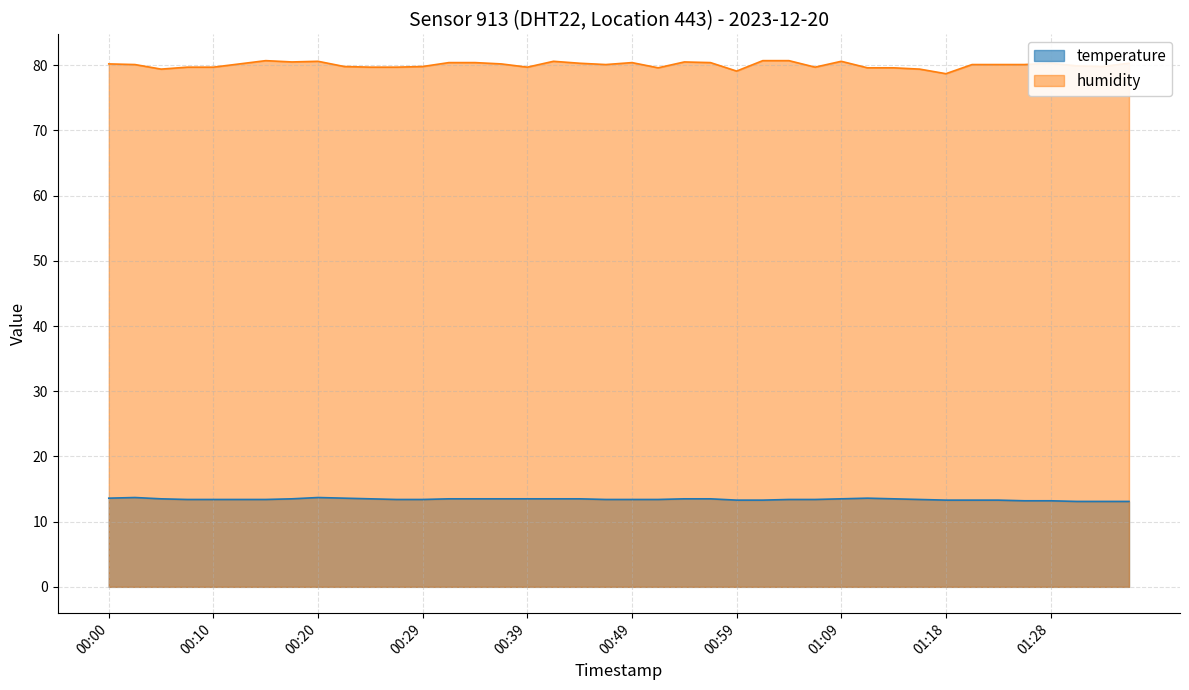

List the series in order of their overall mean, lowest first.

temperature, humidity